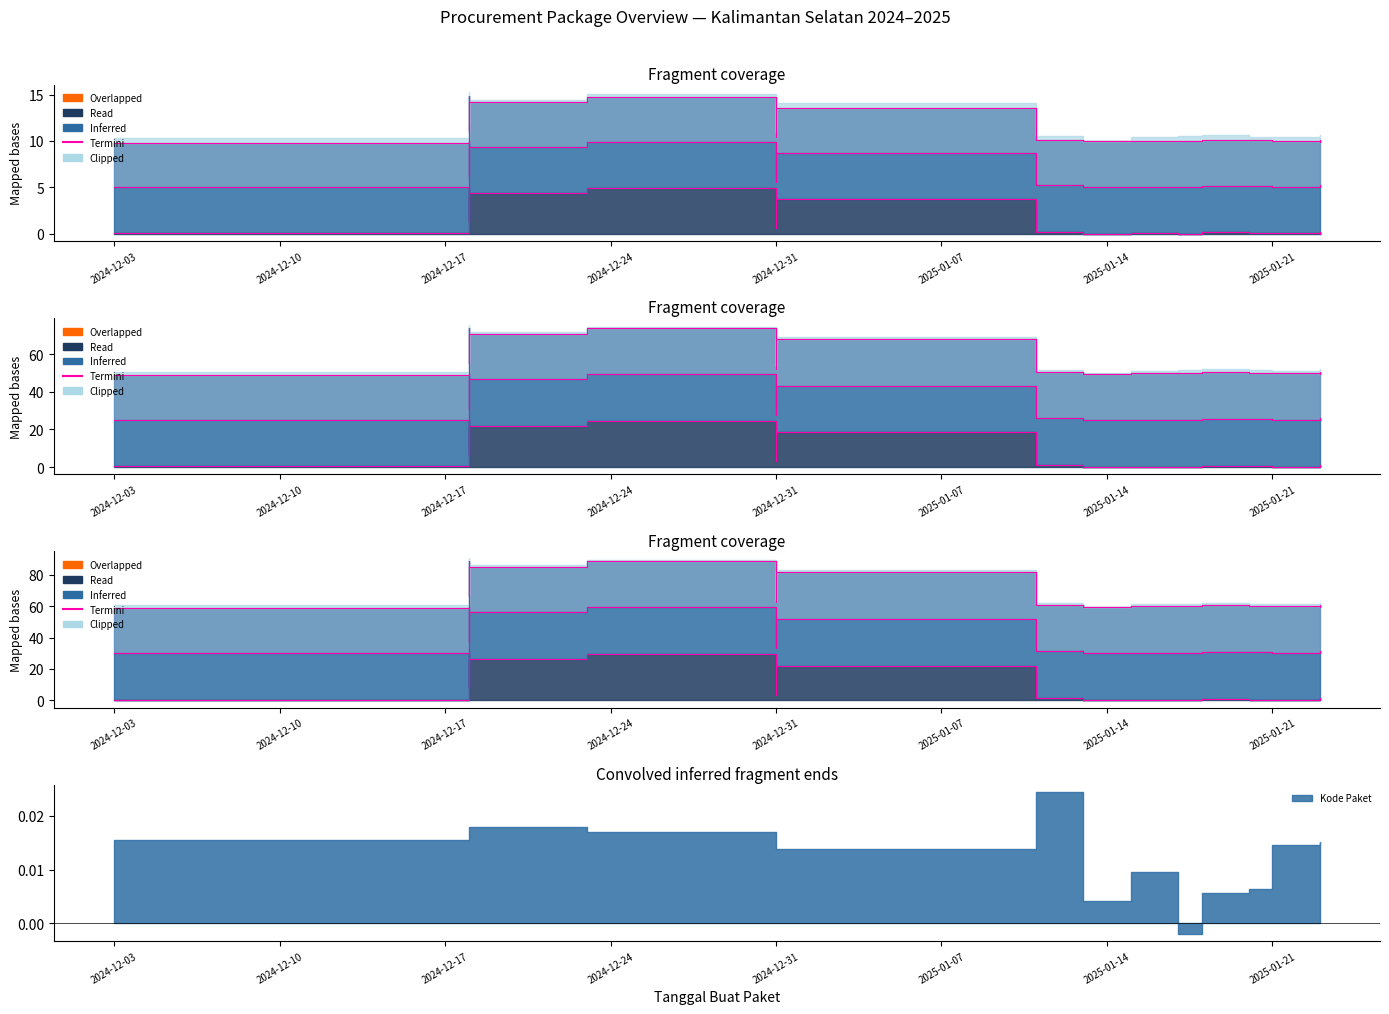

The value at 15 is 0.6. True or false?

False